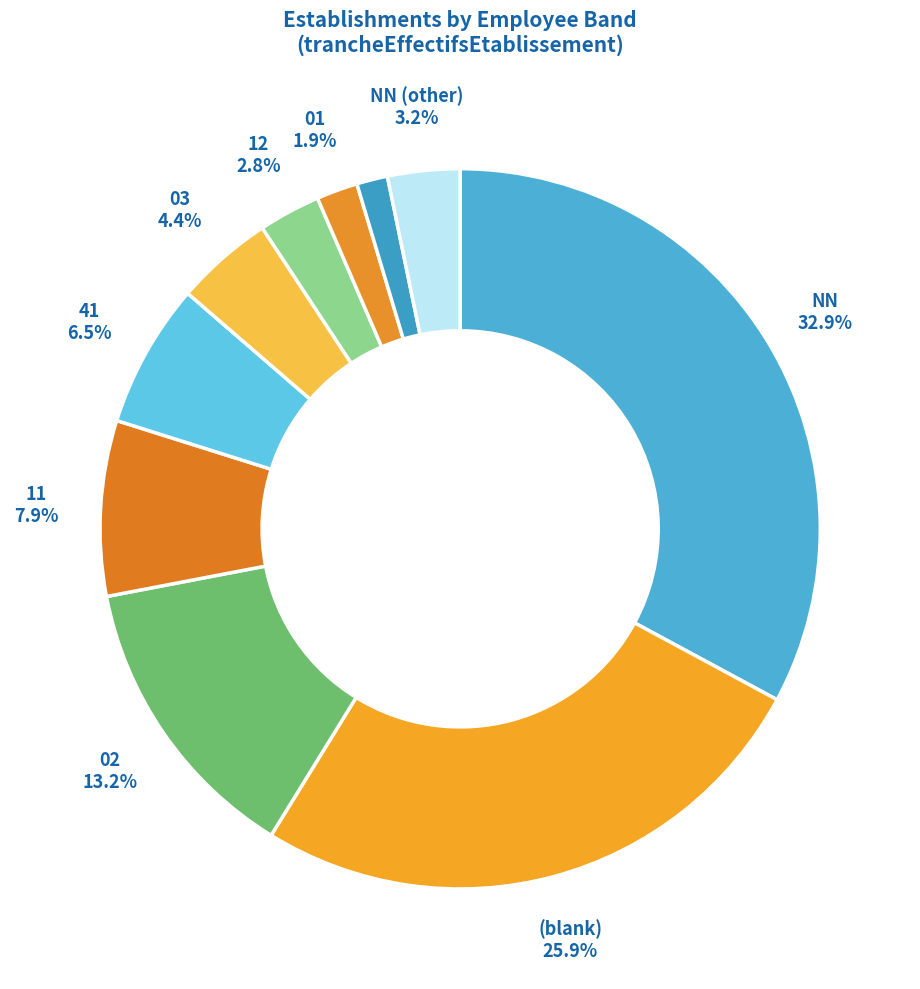

How many segments does this pie chart have?

10